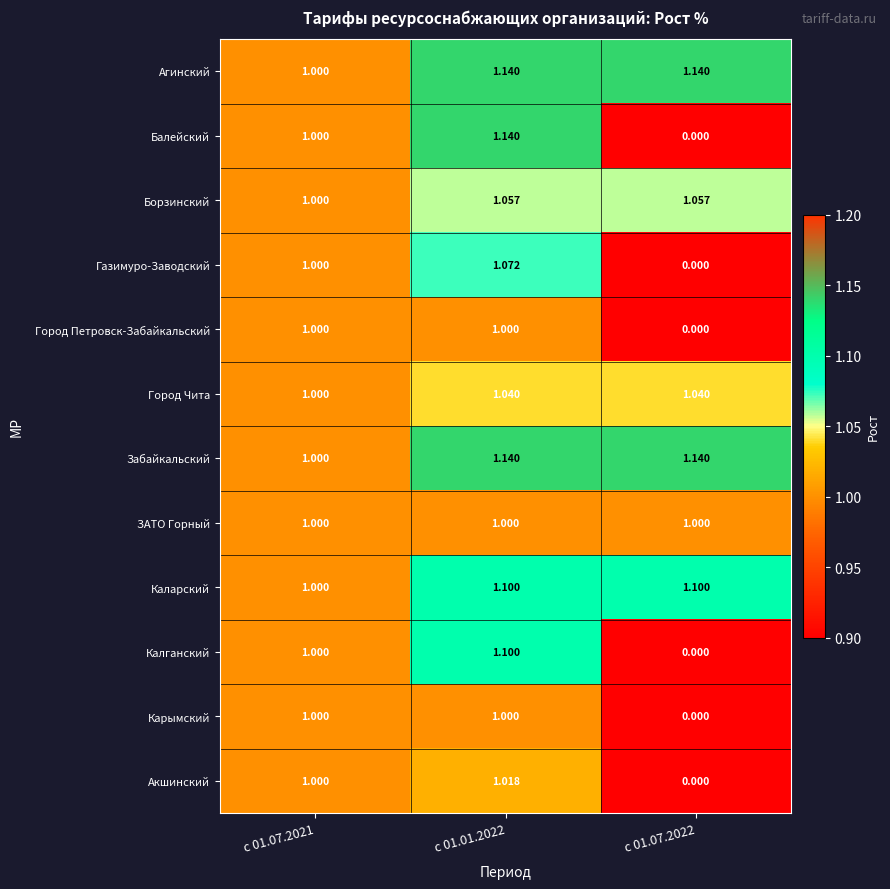

Is the value of Забайкальский at с 01.01.2022 greater than the value of Калганский at с 01.07.2021?

Yes